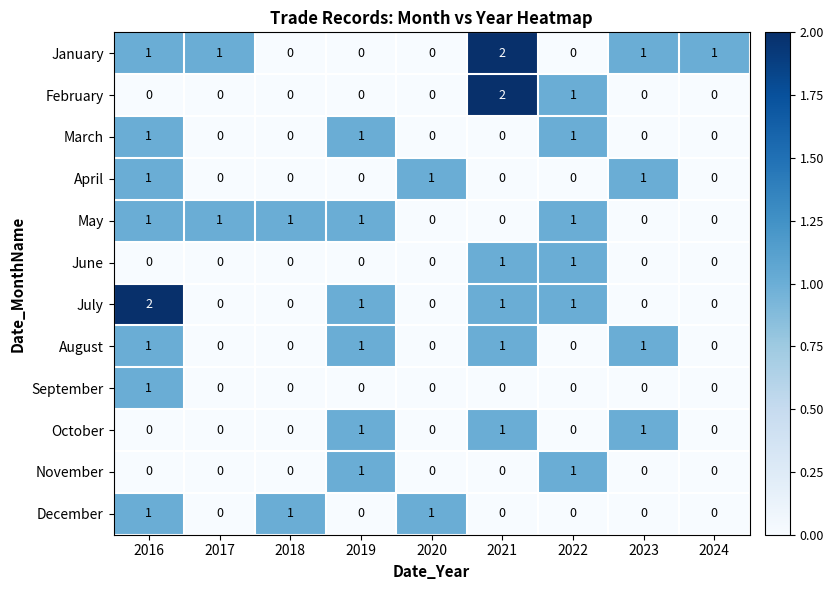

The value of June at 2022 is 0. True or false?

False